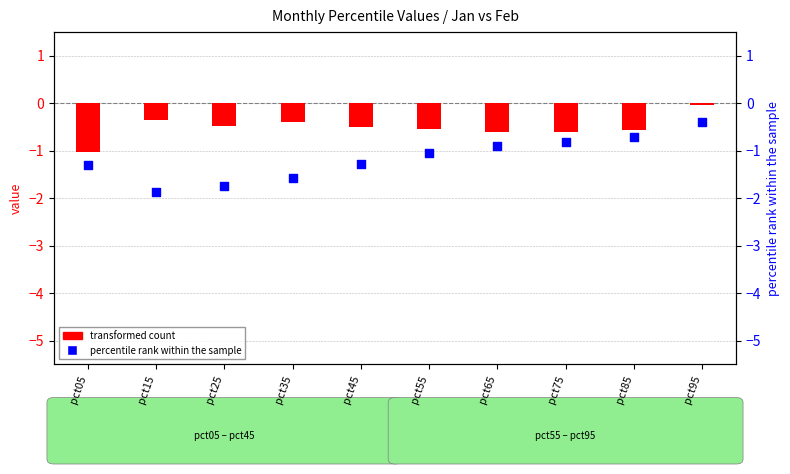

What are all the series names shown in the legend?

transformed count, percentile rank within the sample